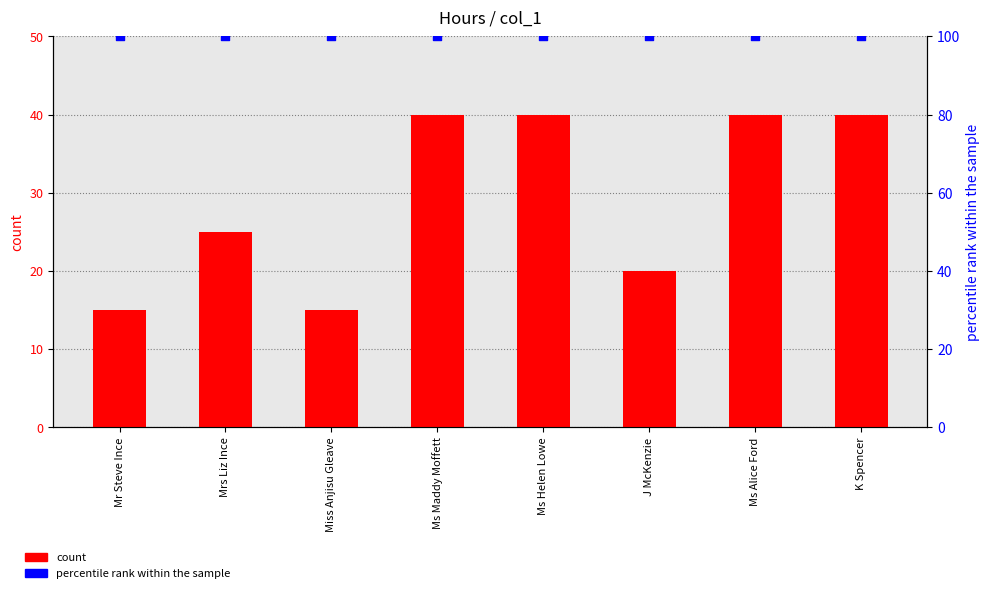

At which category is the sum across all series the highest?

Ms Maddy Moffett